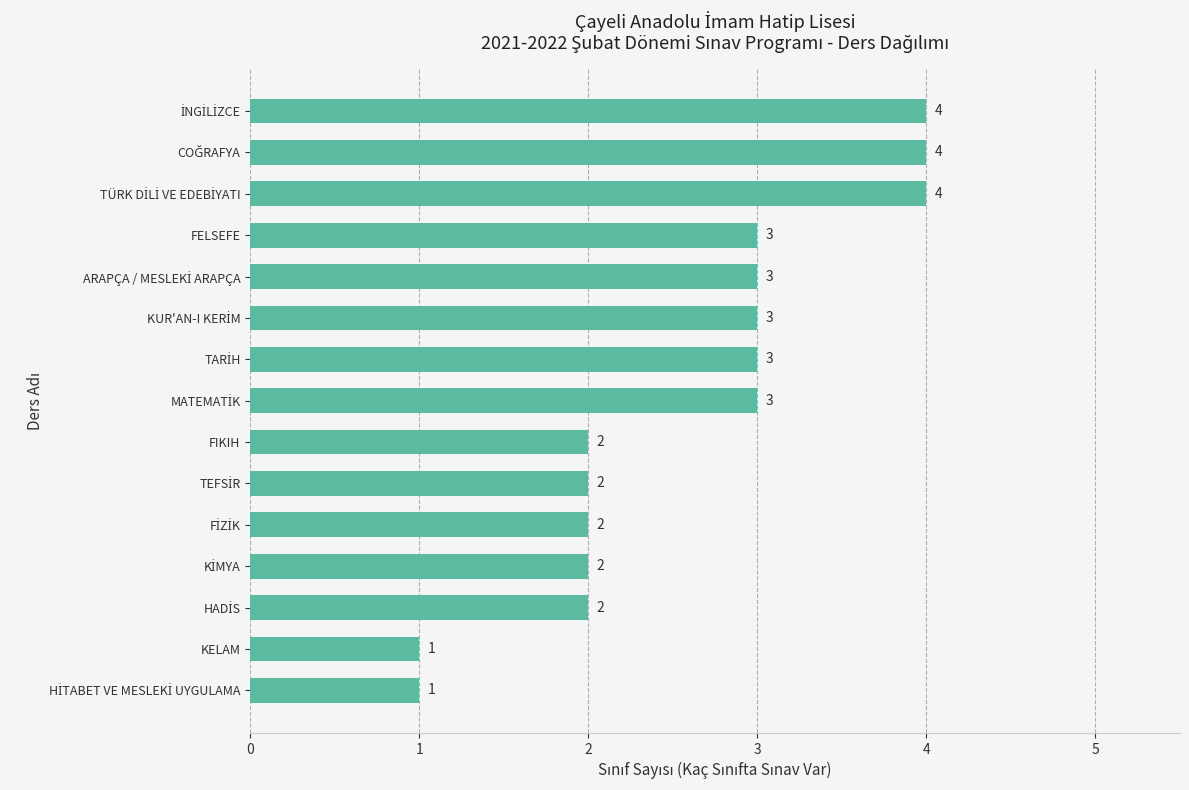

Reading bottom to top, list all the values displayed in this chart.

1	1	2	2	2	2	2	3	3	3	3	3	4	4	4